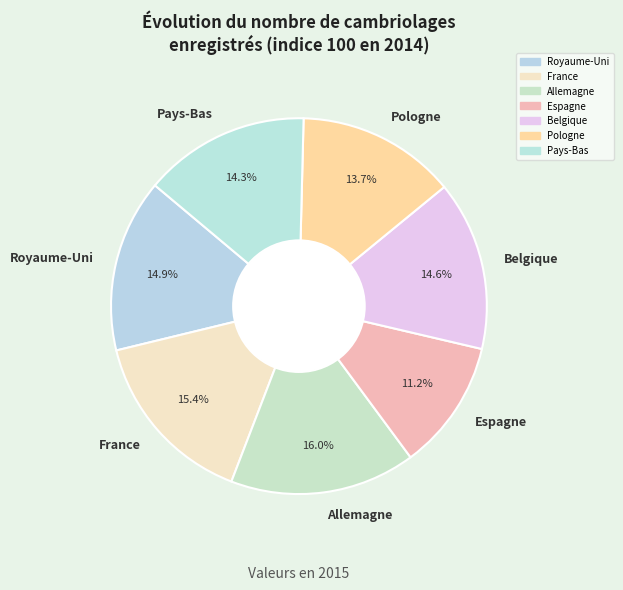

How many slices are in this pie chart?

7